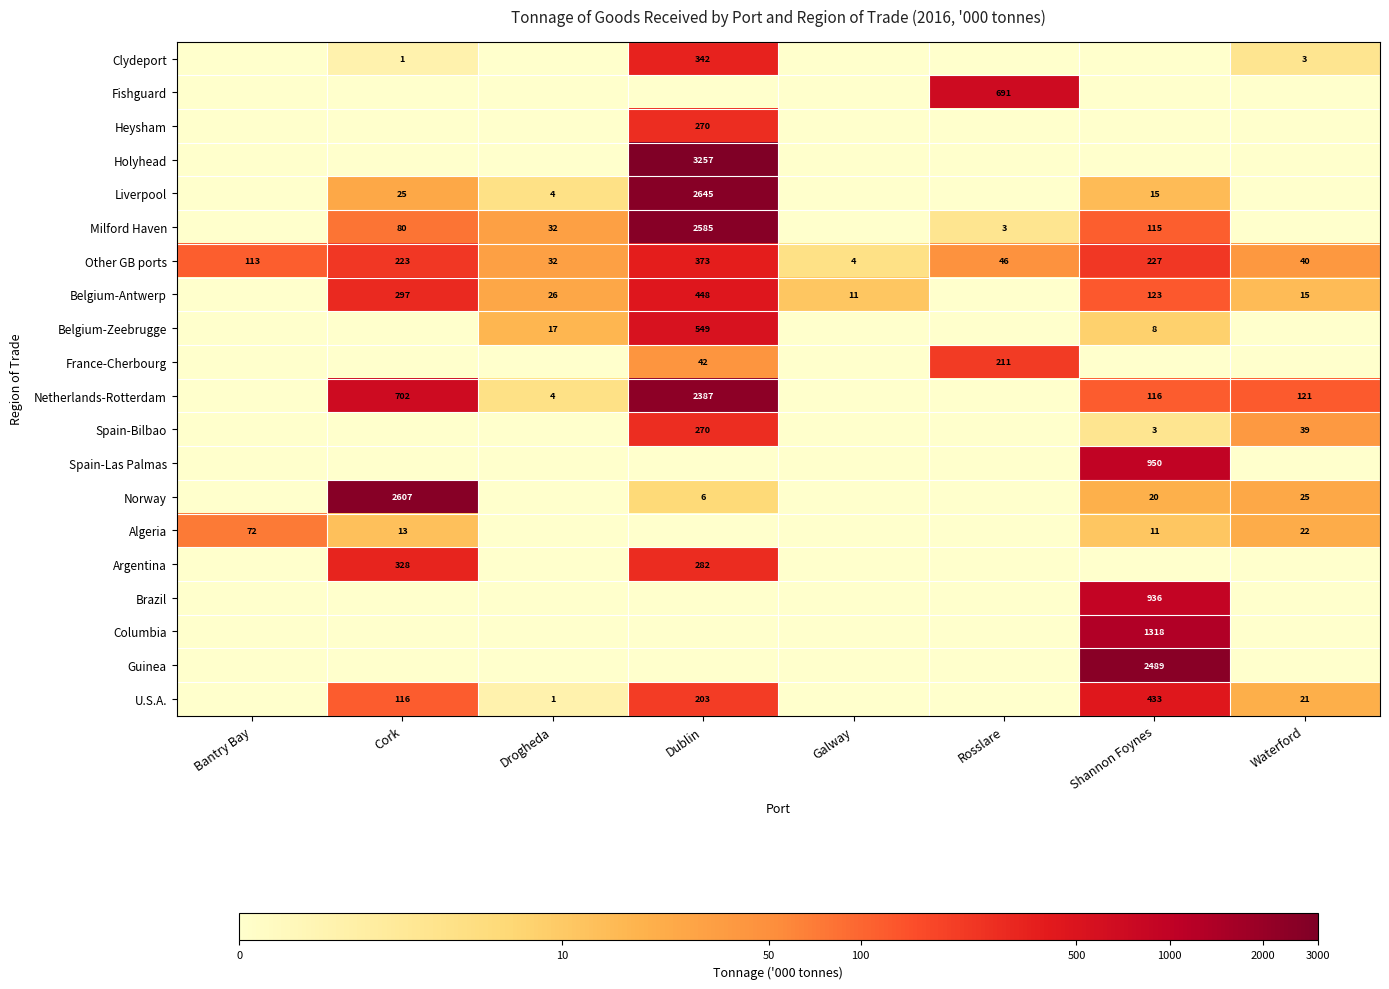

What is the difference between the maximum and second lowest values in the Other GB ports series?

341